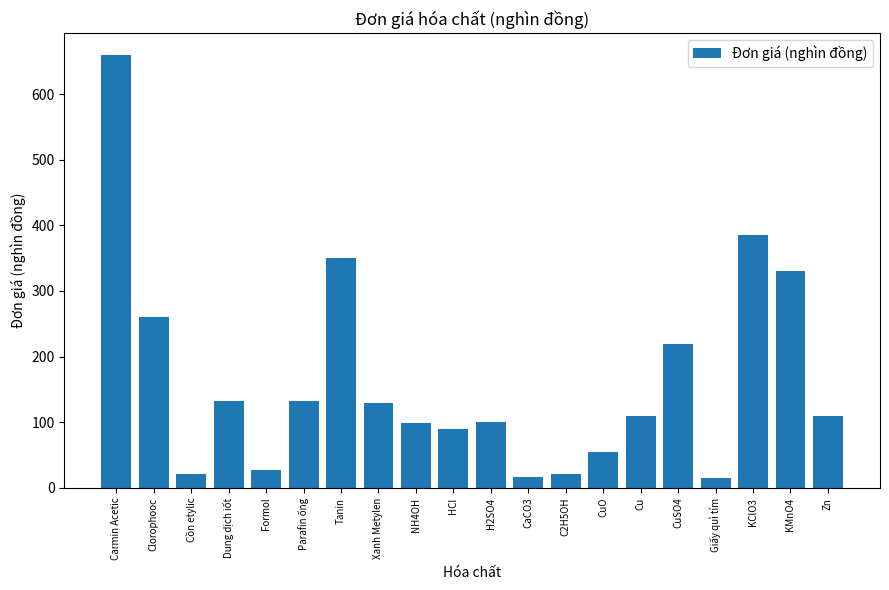

Are the bars horizontal?

No